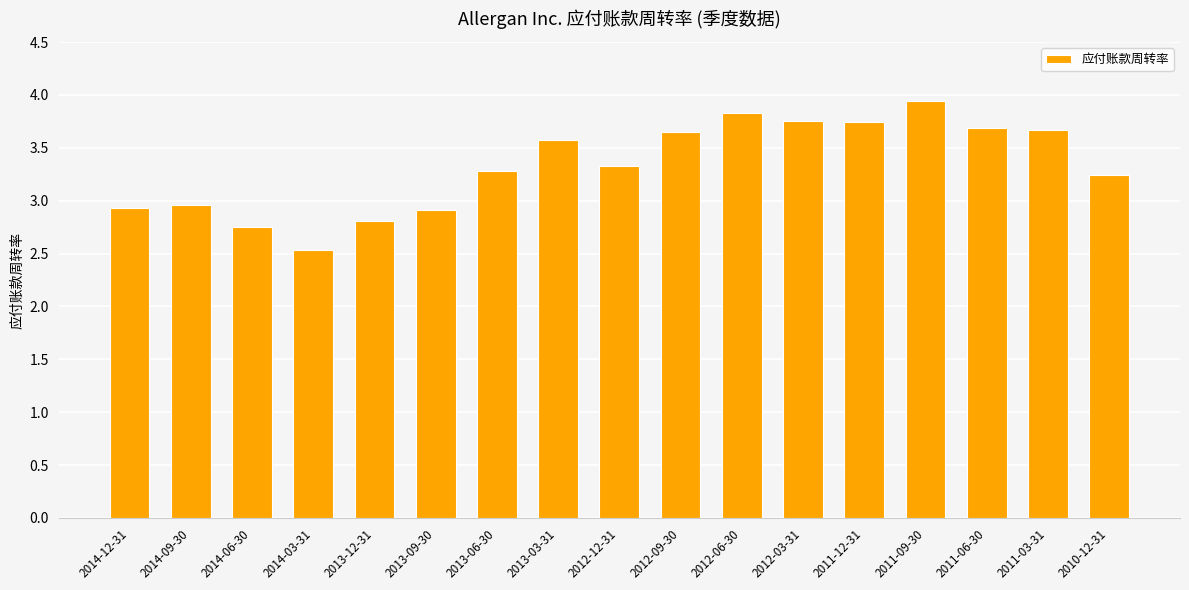

Where does the data first go above 3?

2013-06-30